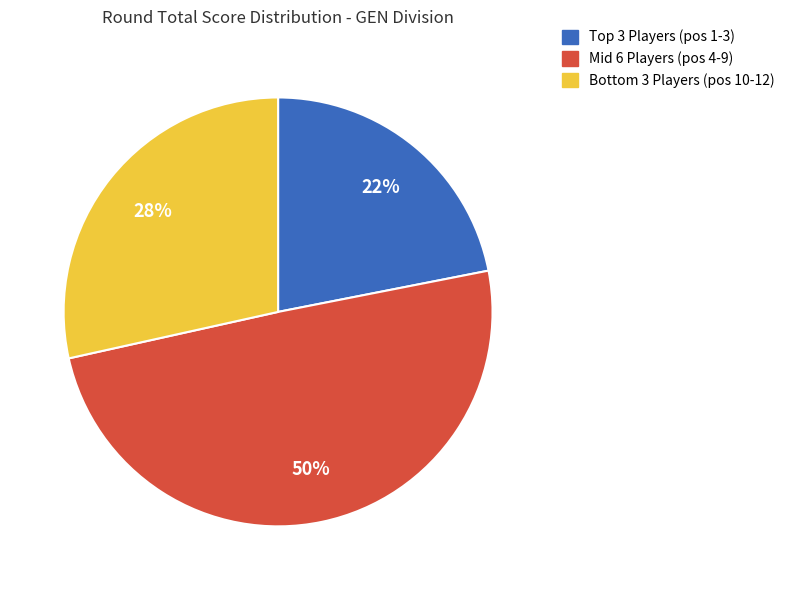

Does any single category account for the majority?

No